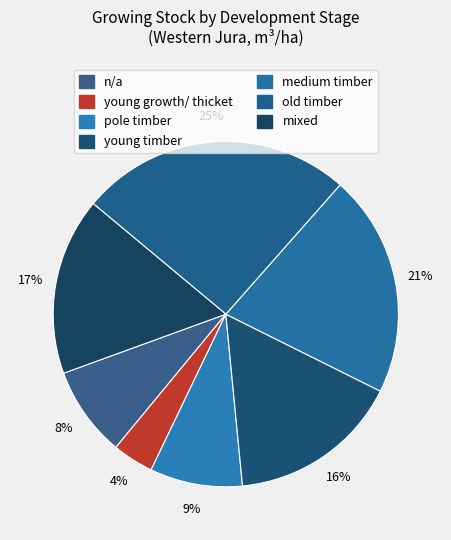

How many slices are in this pie chart?

7